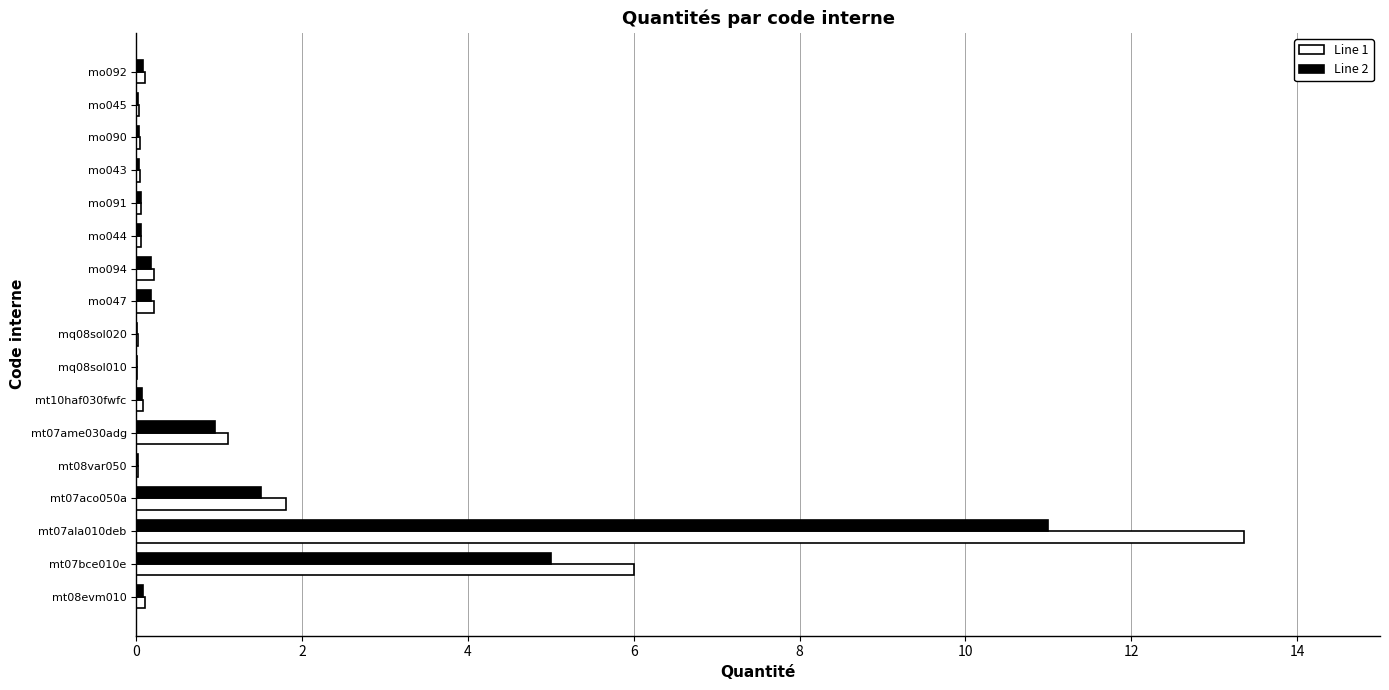

What is the highest value of the Line 2 series?

11.0